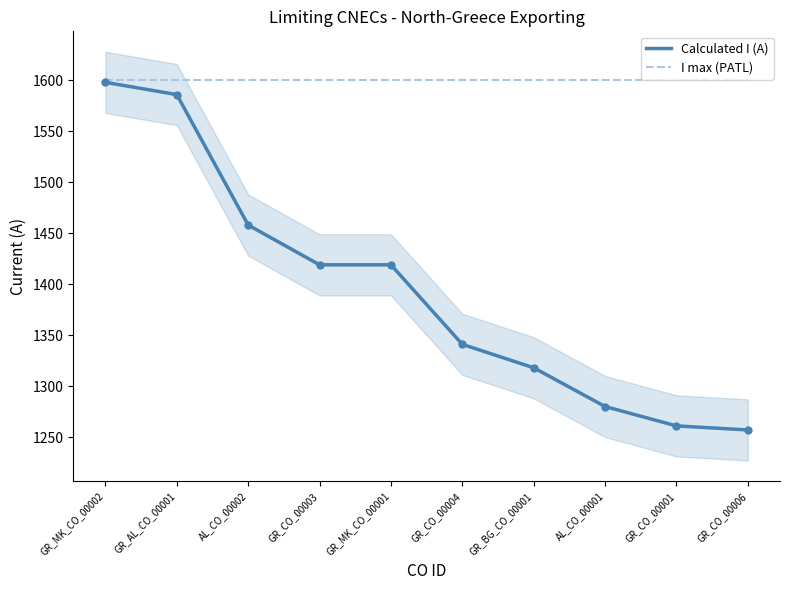

Which series has the largest total across all categories?

I max (PATL)